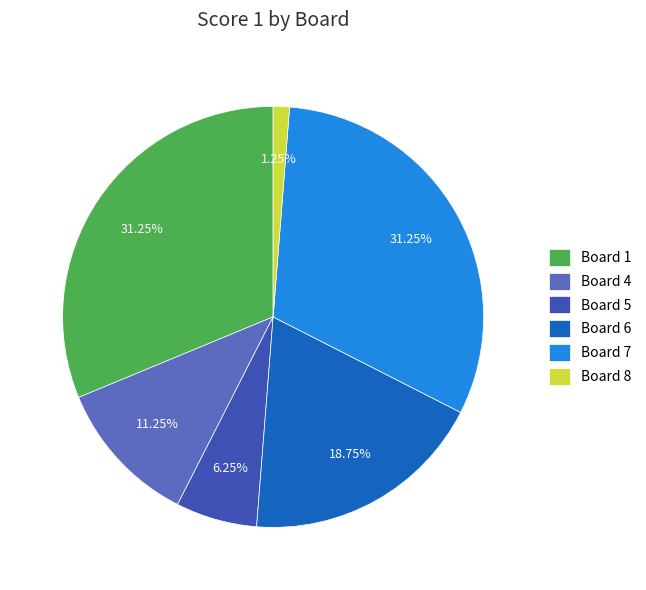

Is it true that Board 5 is 17% of the pie?

False